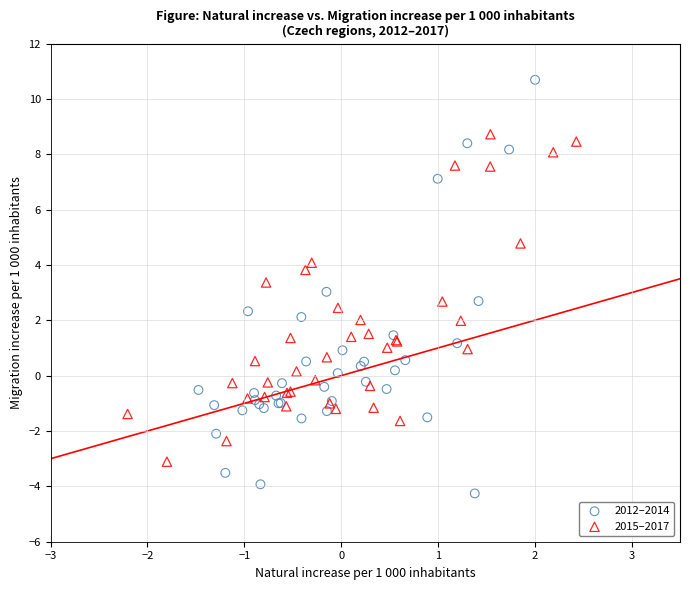

Which series contains the lowest Y value?

2012–2014